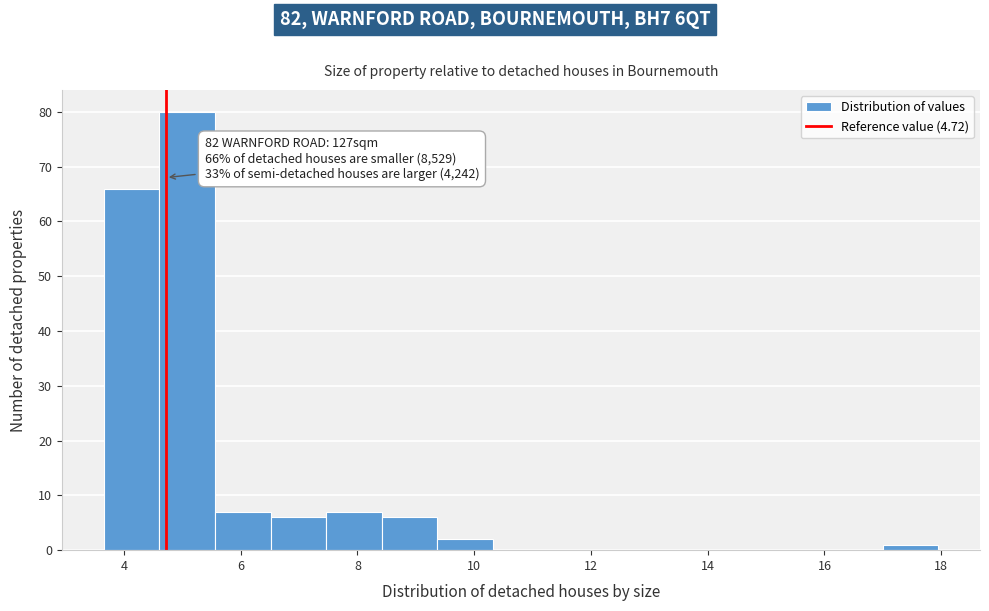

Which range on the x-axis has the tallest bar?

4.6 to 5.6